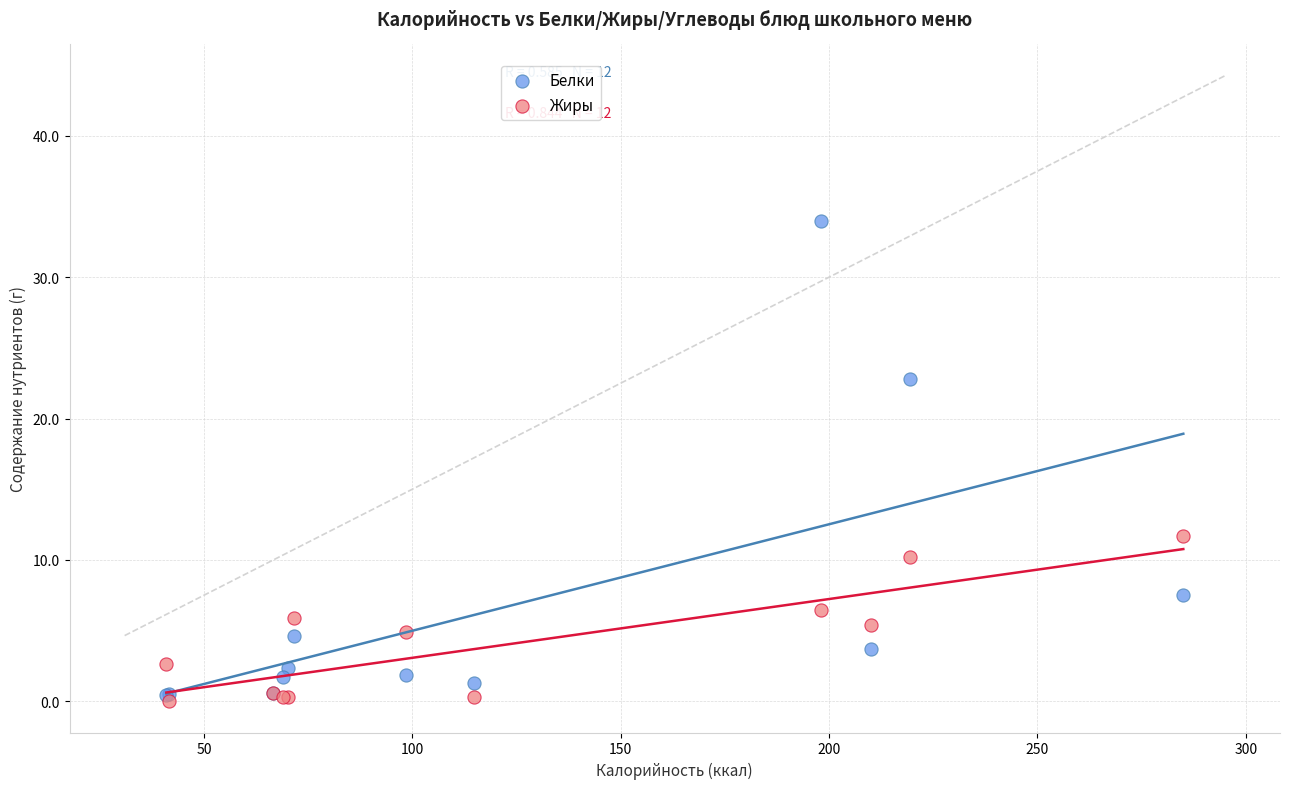

What are all the series names shown in the legend?

Белки, Жиры